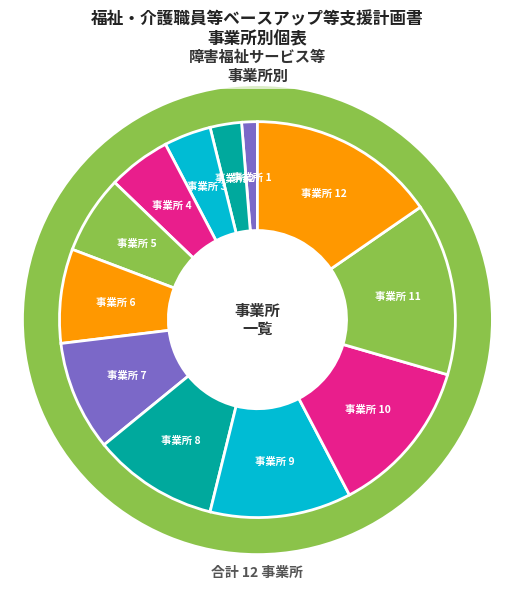

To the nearest percent, what is the combined percentage of 11 and 8?

24%